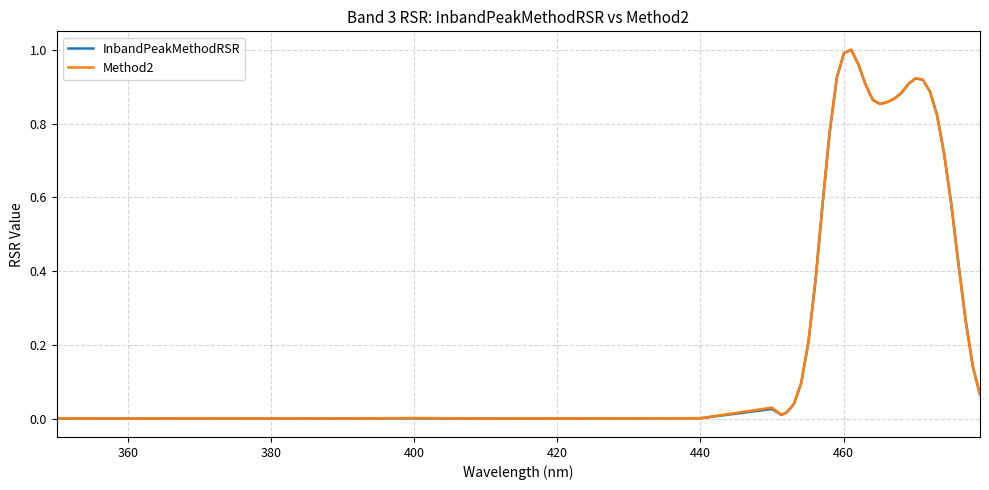

Which series has the largest range (max minus min)?

InbandPeakMethodRSR